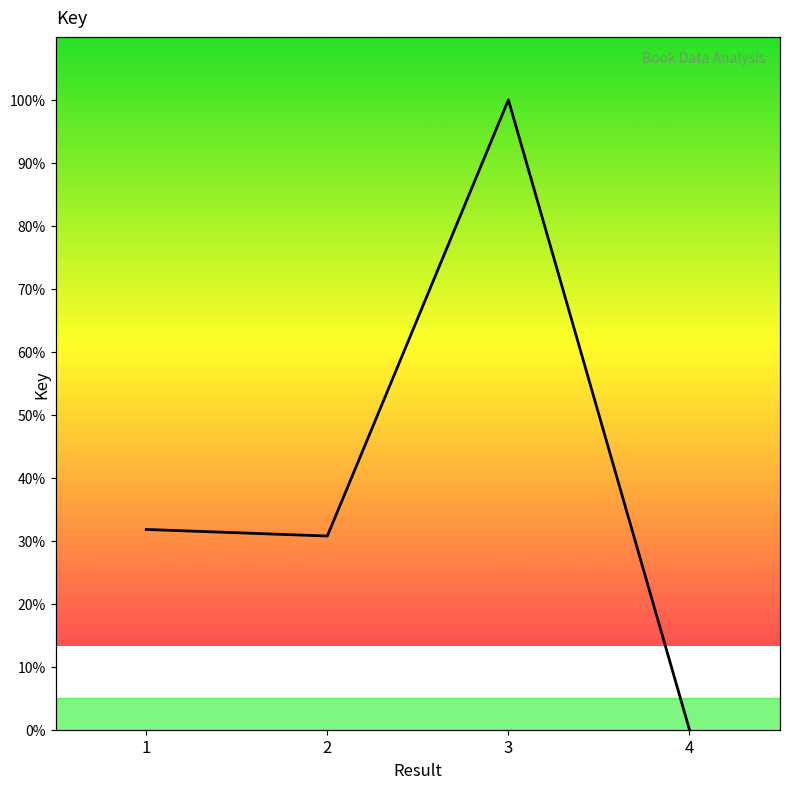

The chart shows a value of 0.0 at 4. True or false?

True